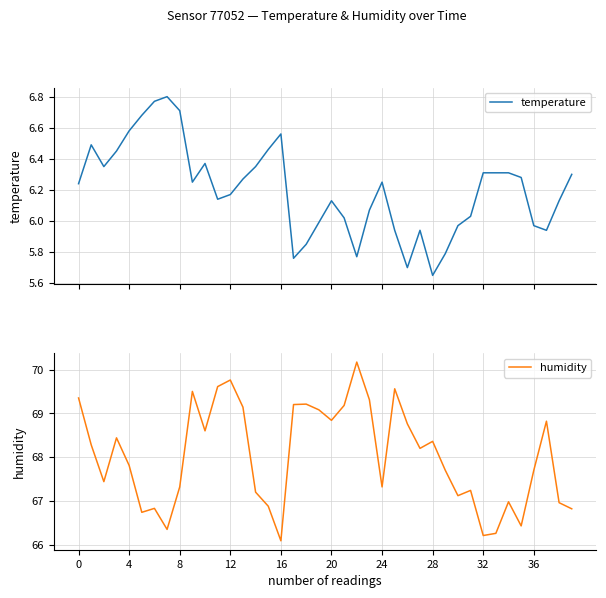

What is the value of the humidity point at the 11th from the left?

68.6